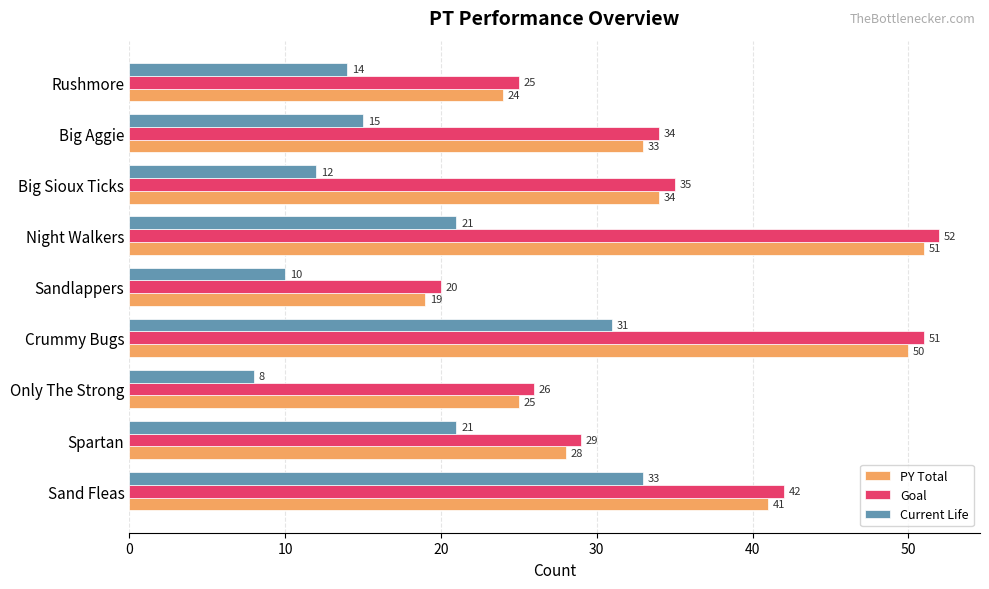

List the series in order of their peak value, lowest first.

Current Life, PY Total, Goal